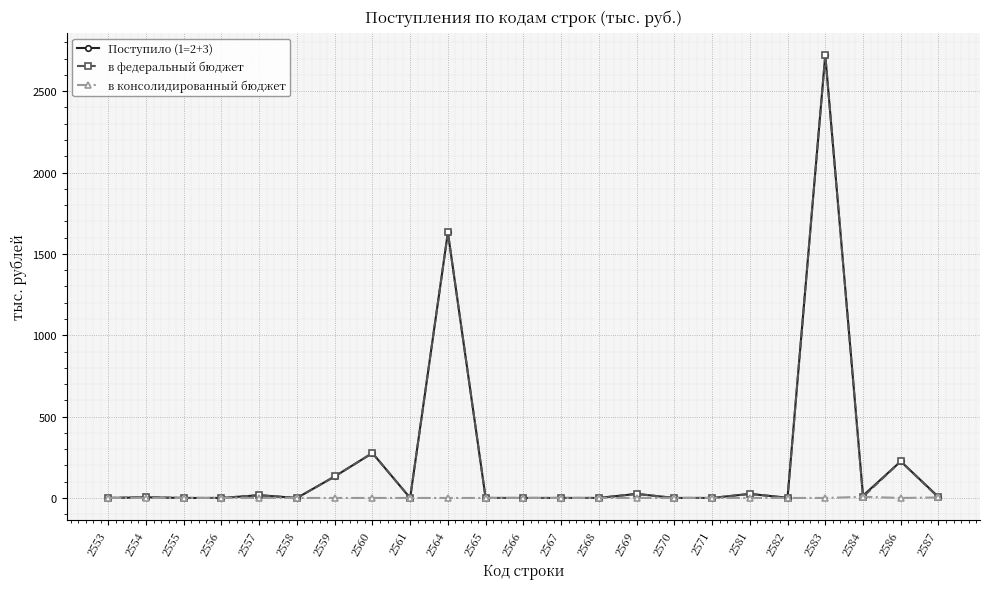

Which category has the highest value in the в федеральный бюджет series?

2583